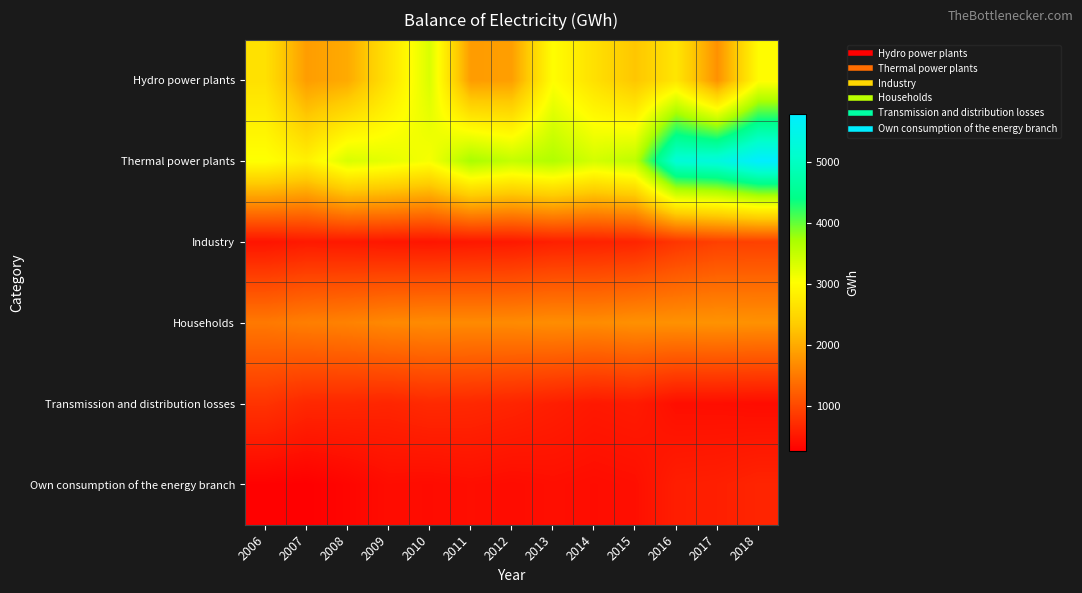

Reading left to right, what are all the values shown in this chart?

Hydro power plants: 2006=2624	2007=1868	2008=2003	2009=2649	2010=3330	2011=1856	2012=1886	2013=3014	2014=2621	2015=2276	2016=2691	2017=1747	2018=2985
Thermal power plants: 2006=3050	2007=2835	2008=3343	2009=3239	2010=3091	2011=3717	2012=3510	2013=3657	2014=3381	2015=3560	2016=5238	2017=5326	2018=5784
Industry: 2006=482	2007=535	2008=526	2009=507	2010=495	2011=521	2012=532	2013=597	2014=615	2015=642	2016=820	2017=924	2018=934
Households: 2006=1501	2007=1562	2008=1598	2009=1663	2010=1685	2011=1676	2012=1683	2013=1709	2014=1697	2015=1745	2016=1753	2017=1768	2018=1753
Transmission and distribution losses: 2006=796	2007=682	2008=674	2009=652	2010=696	2011=683	2012=646	2013=587	2014=528	2015=550	2016=423	2017=420	2018=404
Own consumption of the energy branch: 2006=292	2007=272	2008=332	2009=411	2010=399	2011=425	2012=404	2013=428	2014=410	2015=430	2016=581	2017=595	2018=642